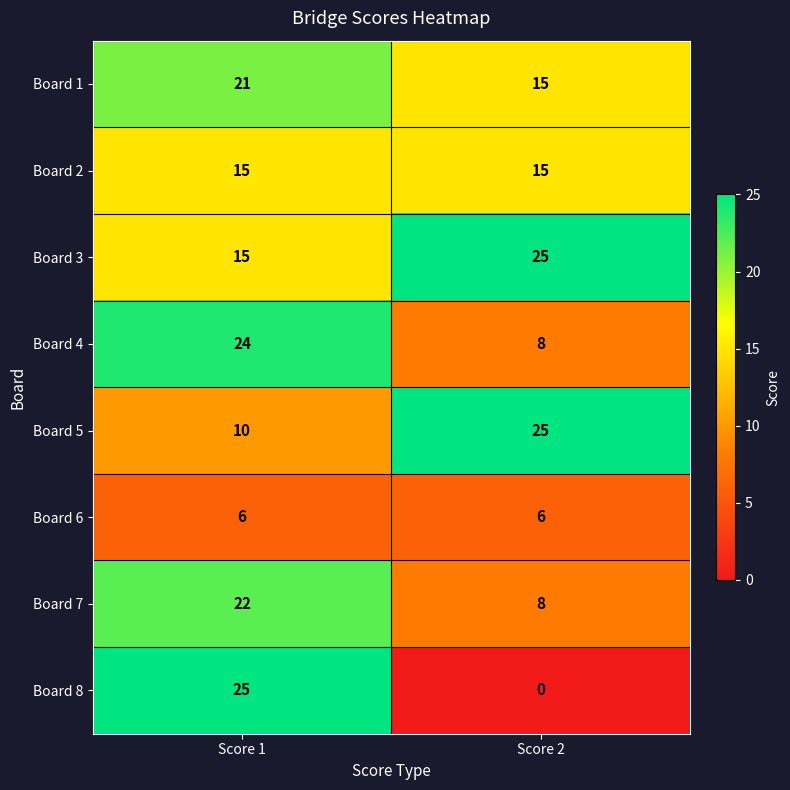

What is the difference between the maximum and minimum values in the Board 1 series?

6